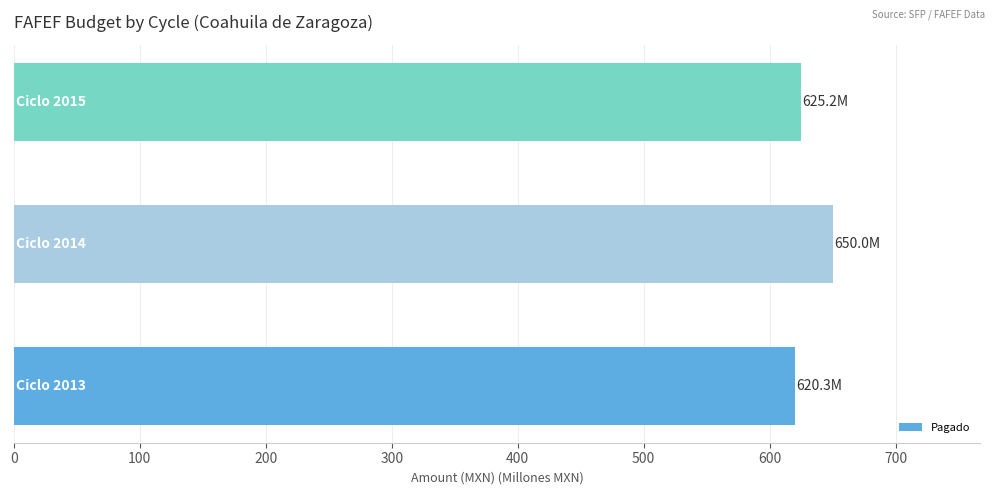

Reading bottom to top, list all the values displayed in this chart.

620.3	650.0	625.2